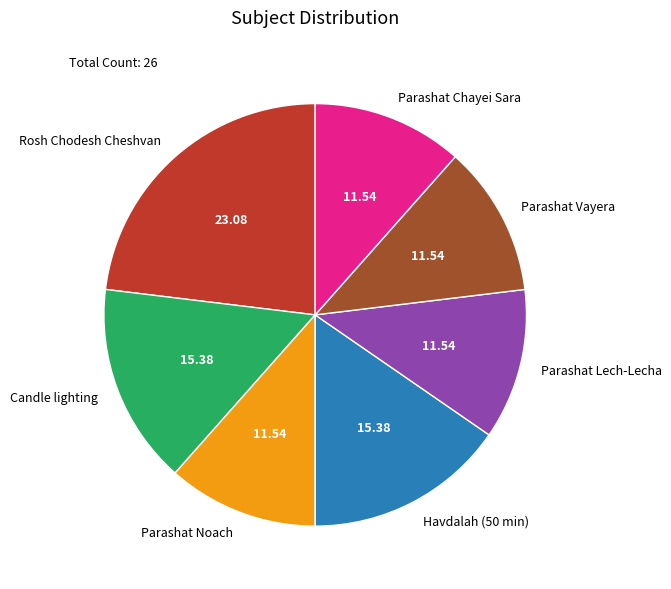

Does Havdalah (50 min) represent more than half of the total?

No